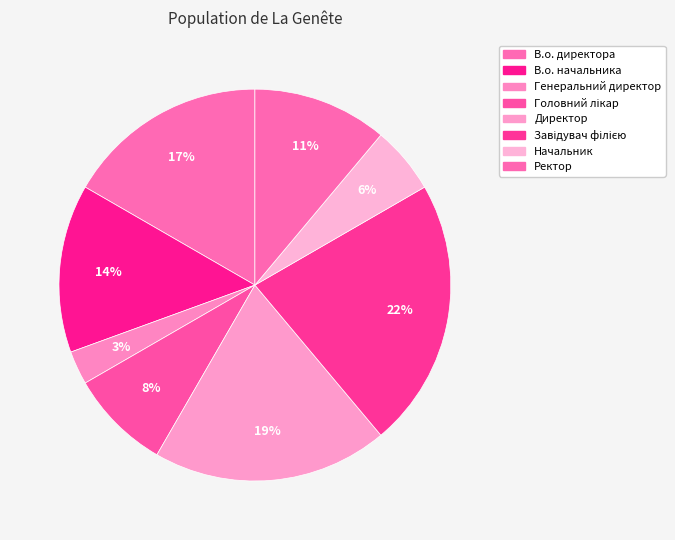

How many slices are in this pie chart?

8